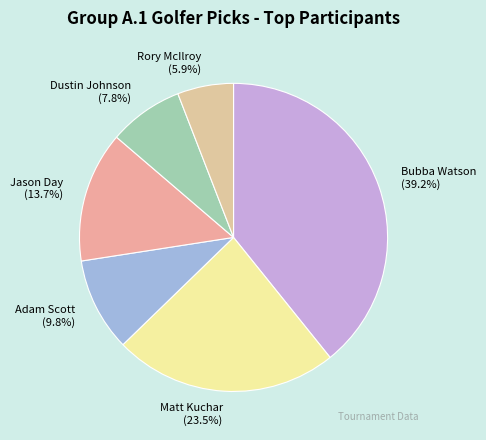

Is there a majority slice in this chart?

No